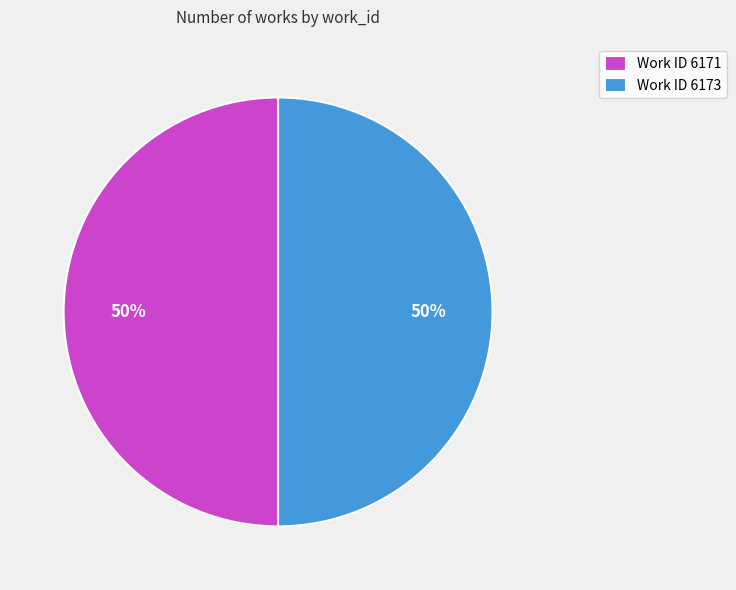

Do Work ID 6173 and Work ID 6171 together represent more than half of the pie?

Yes